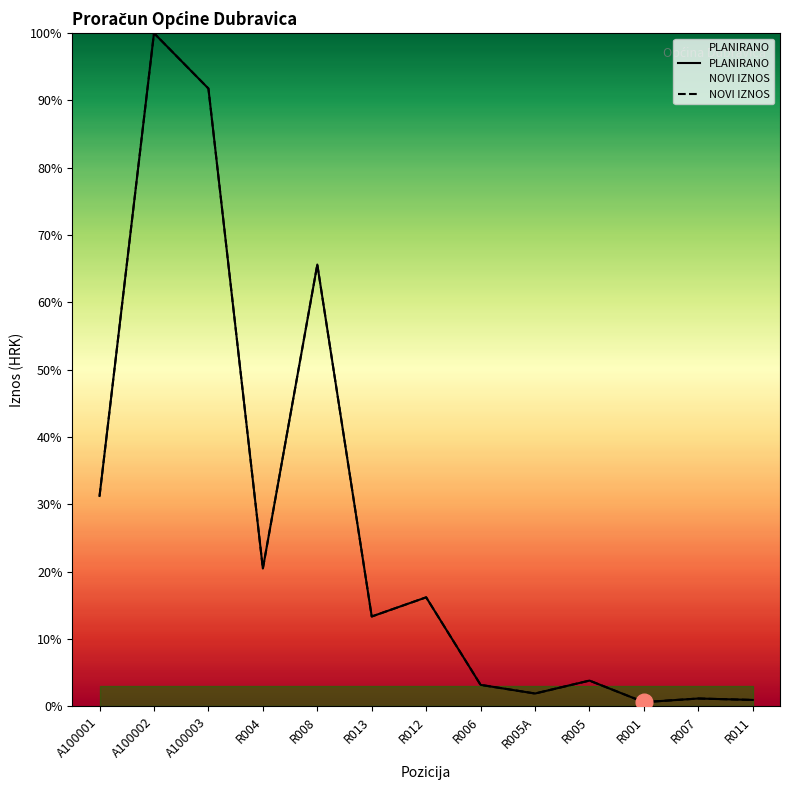

Is it true that PLANIRANO equals 101.7 at R008?

False